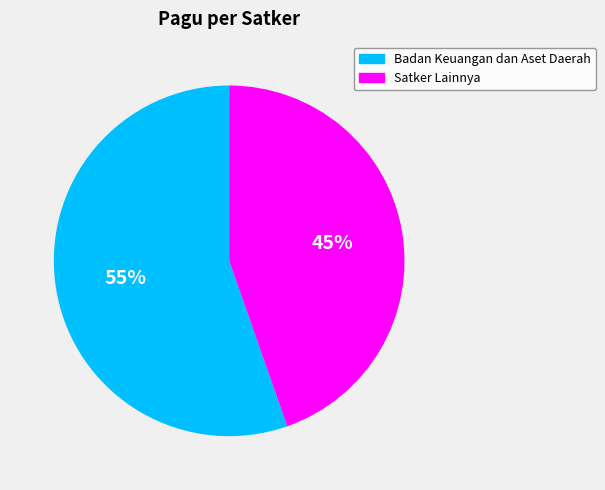

To the nearest percent, what is the average slice percentage?

50%